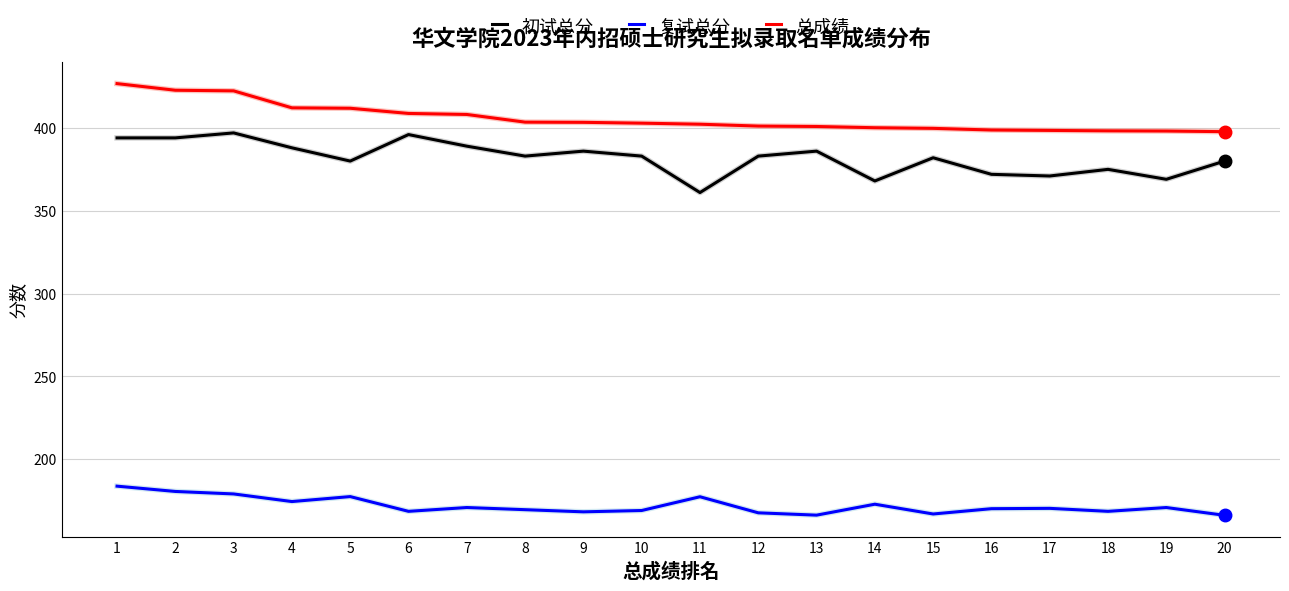

True or false: 总成绩 and 初试总分 cross at least once.

False